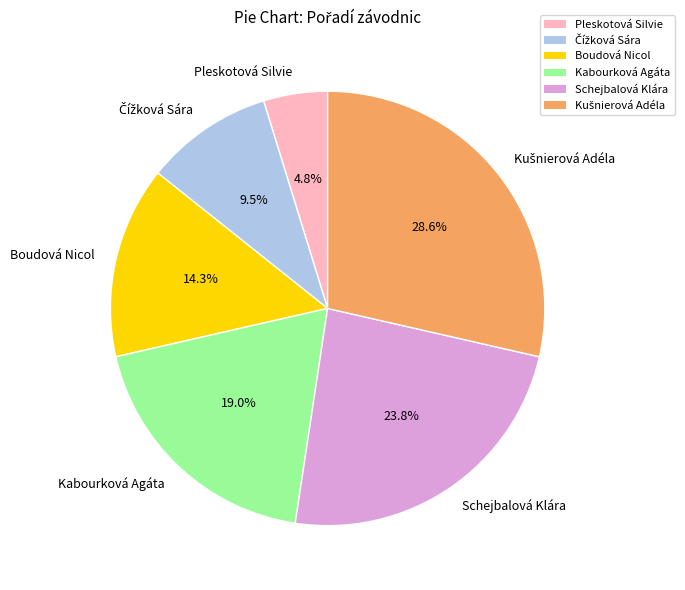

Does any single category account for the majority?

No